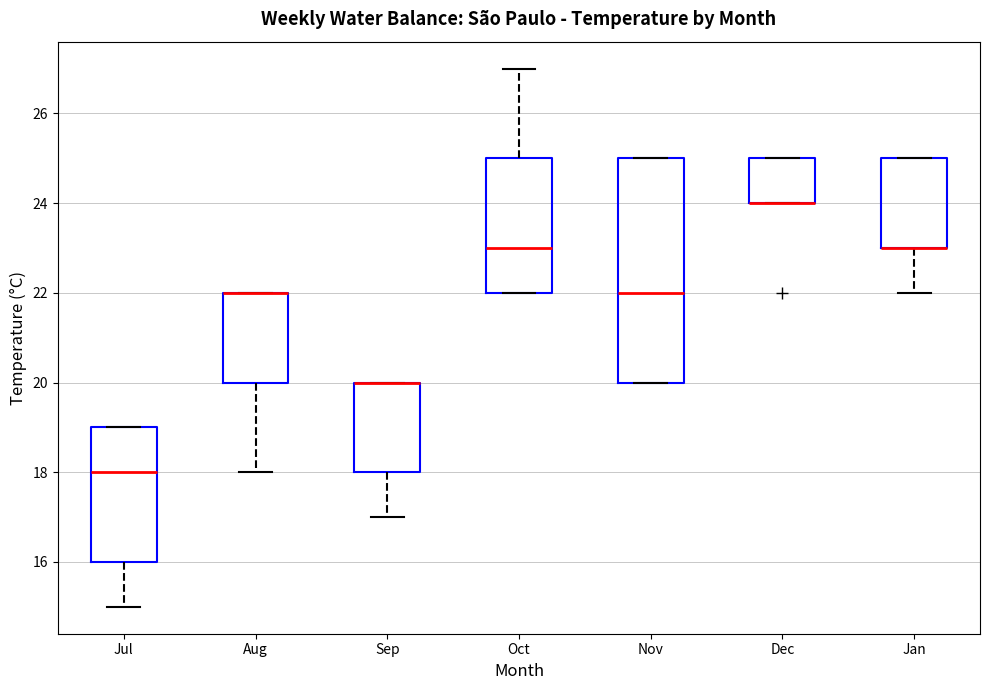

Reading left to right, read every box against the y-axis: the position of its median line, the range the box covers, and the ends of its whiskers. The values are not printed on the chart, so give them approximately, as read against the axis.

Jul: median 18, box 16 to 19, whiskers 15 to 19
Aug: median 22 (drawn on the box's upper edge), box 20 to 22, whiskers 18 to 22
Sep: median 20 (drawn on the box's upper edge), box 18 to 20, whiskers 17 to 20
Oct: median 23, box 22 to 25, whiskers 22 to 27
Nov: median 22, box 20 to 25, whiskers 20 to 25
Dec: median 24 (drawn on the box's lower edge), box 24 to 25, whiskers 24 to 25
Jan: median 23 (drawn on the box's lower edge), box 23 to 25, whiskers 22 to 25